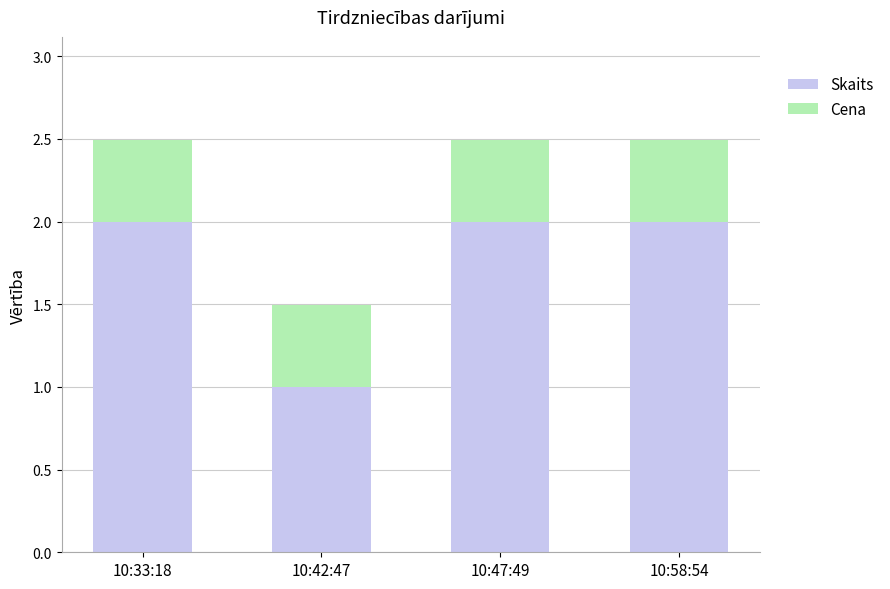

What is the minimum value for Skaits?

1.0